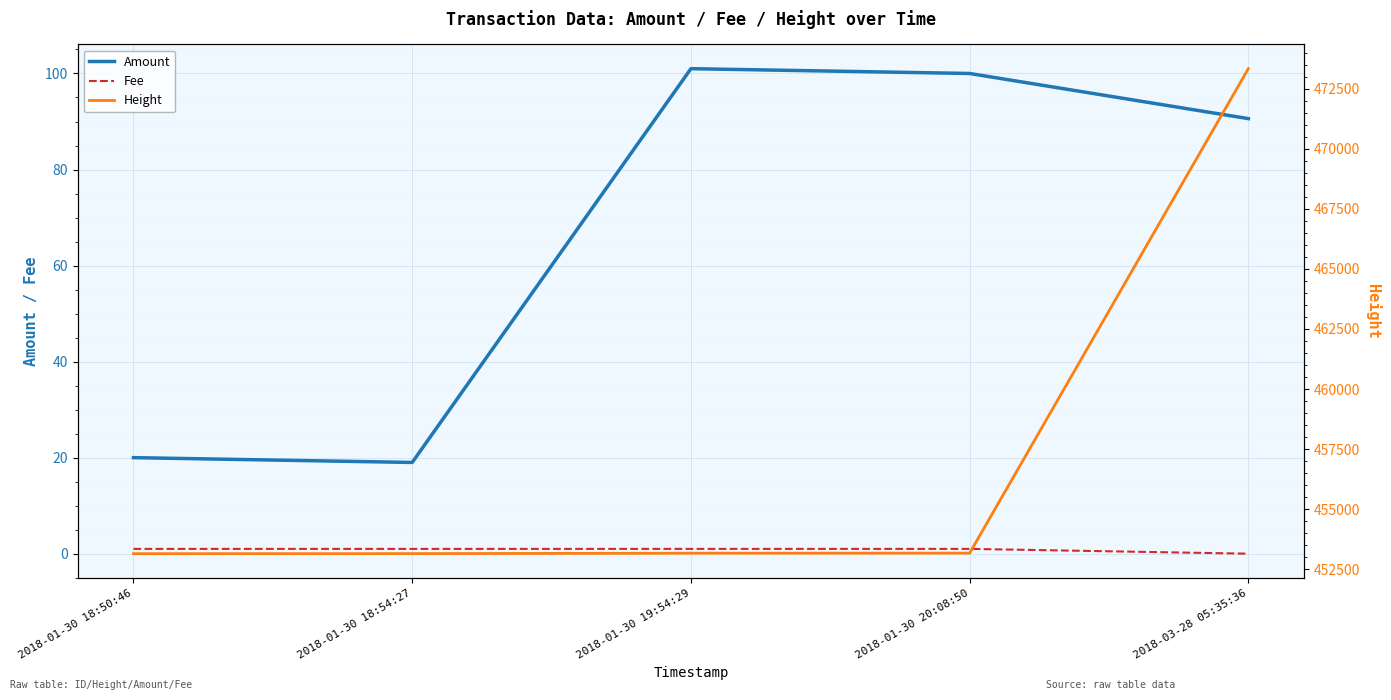

What is the difference between the maximum and minimum values in the Fee series?

1.0